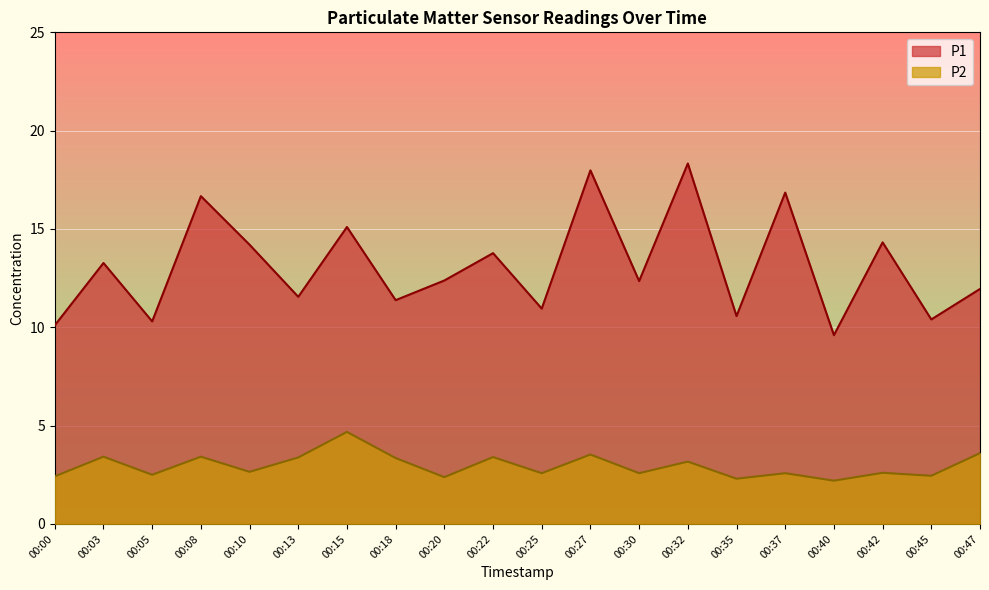

The P2 series shows 3.4 at 00:05. True or false?

False